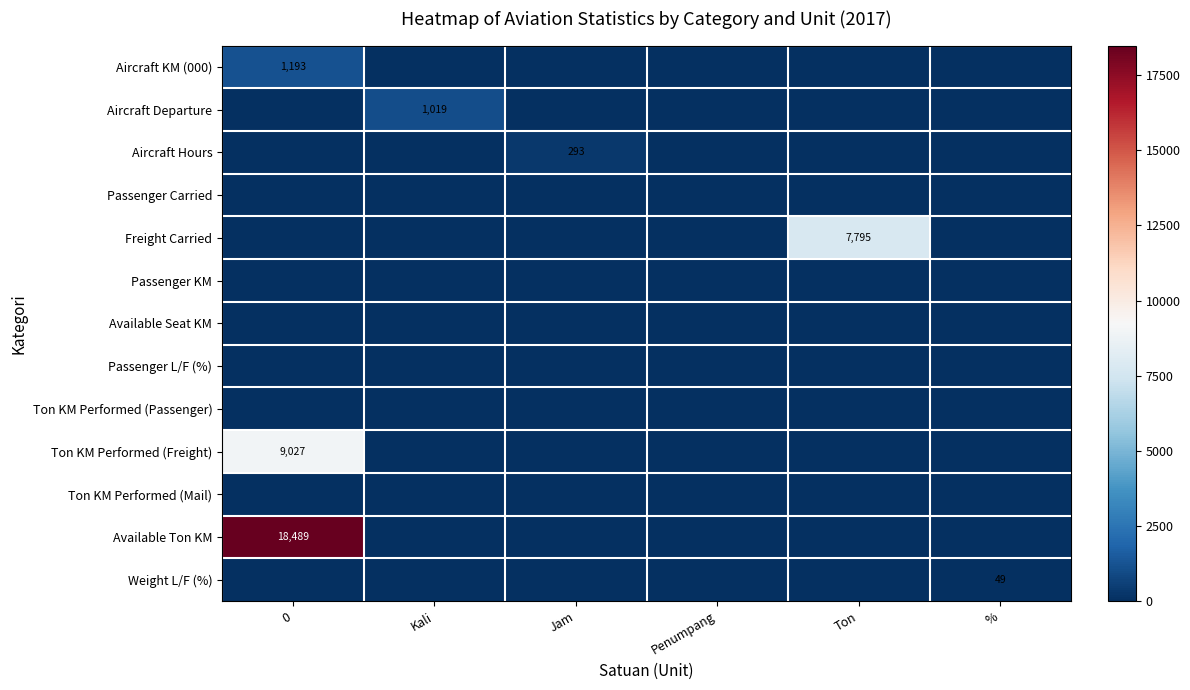

What is the total value across all series at 0?

28709